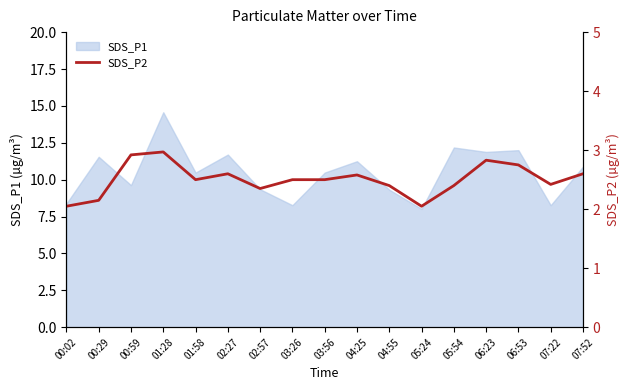

At which label is the value closest to 2?

00:02